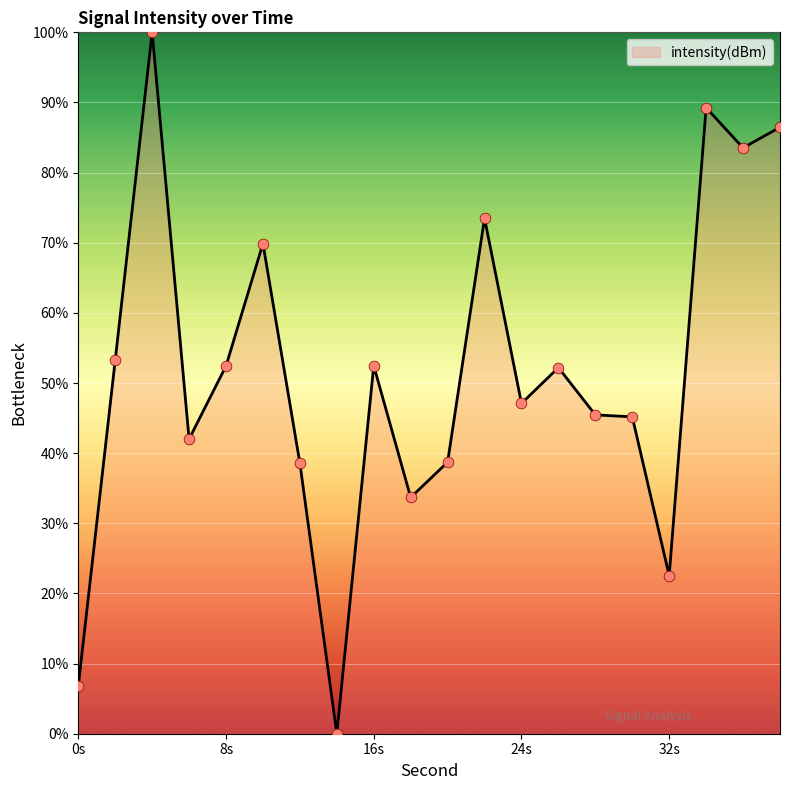

What is the difference between the maximum and minimum values?

100.0